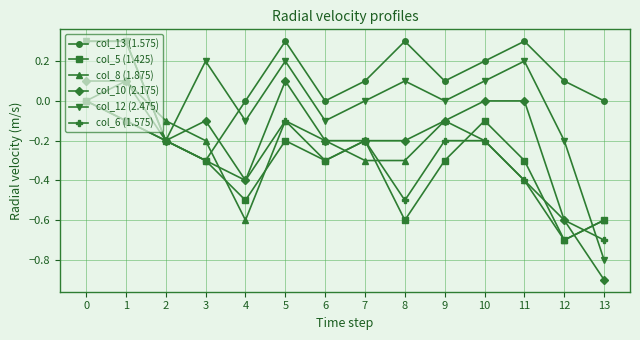

How many categories are shown in the chart?

14